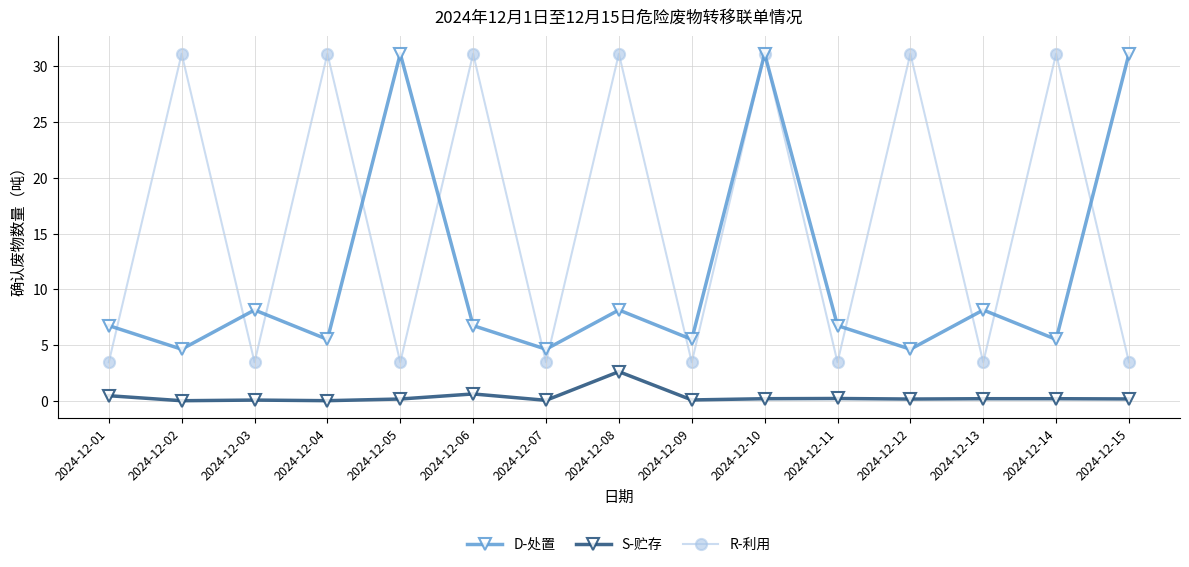

At which category is the sum across all series the highest?

2024-12-10